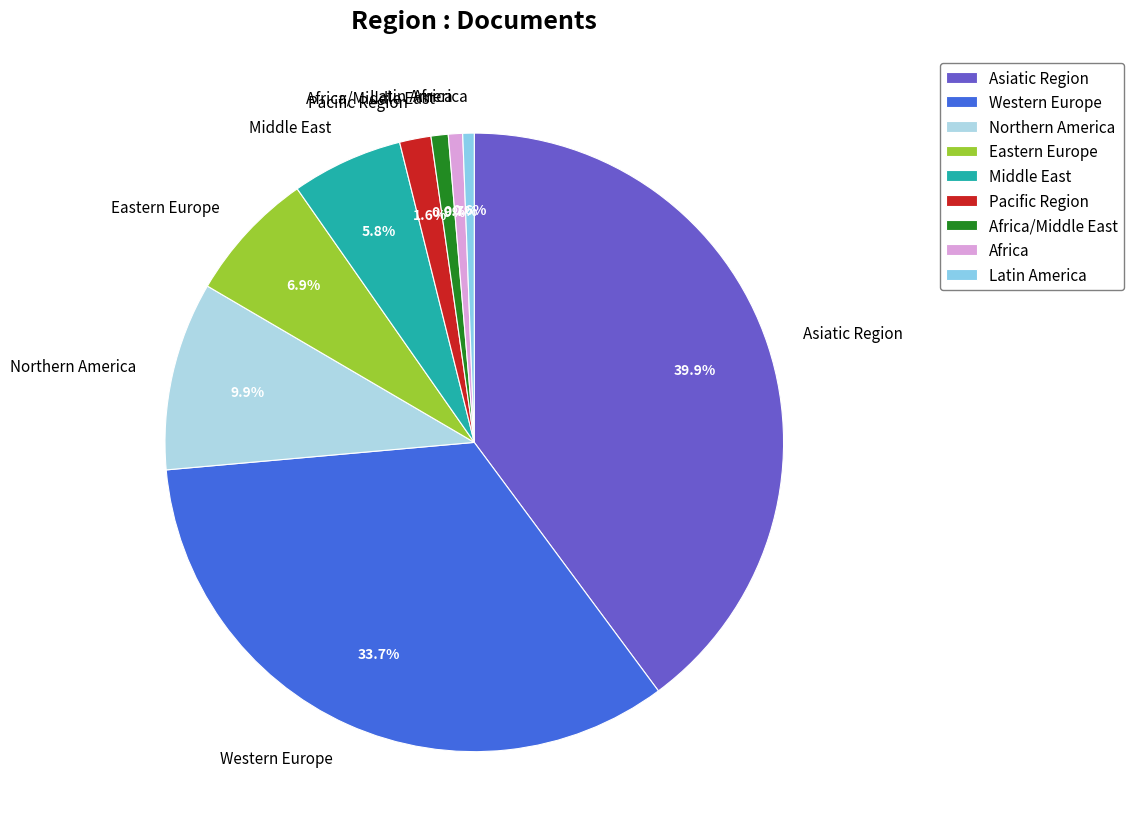

Which has a higher value, Asiatic Region or Africa?

Asiatic Region